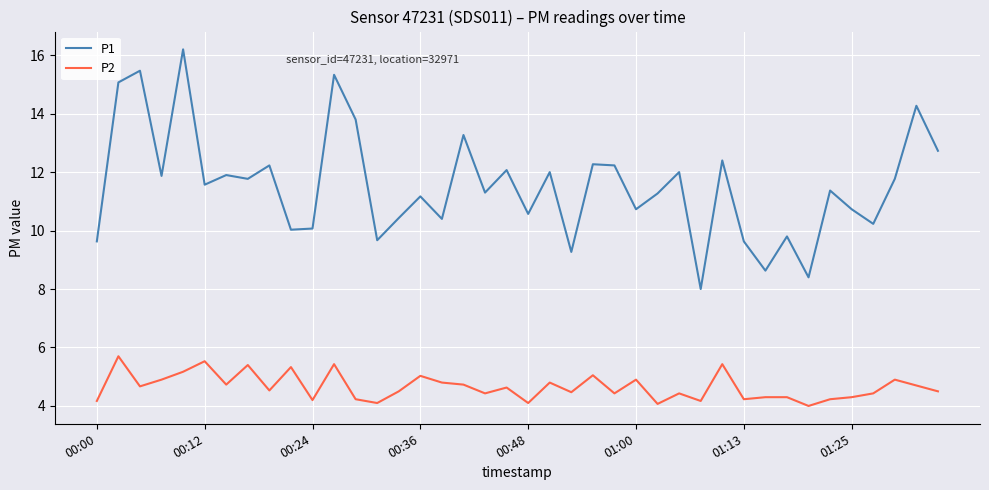

True or false: P2 and P1 cross at least once.

False